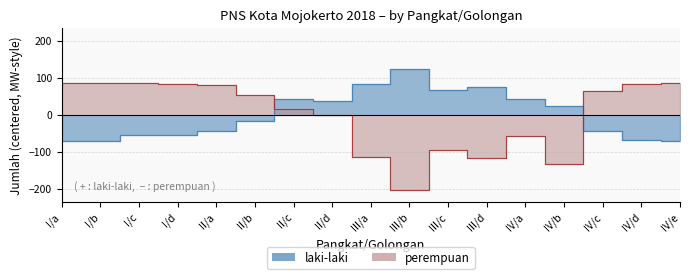

What are all the series names shown in the legend?

laki-laki, perempuan